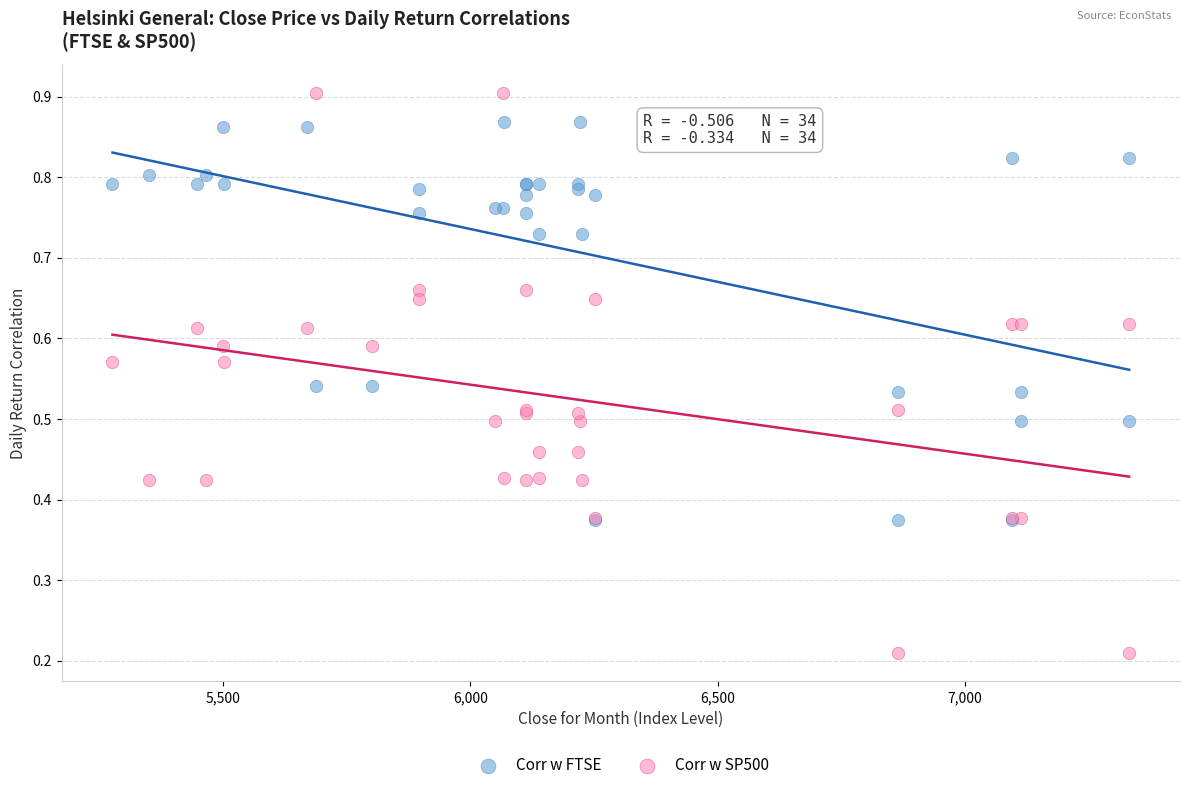

What are all the series names shown in the legend?

Corr w FTSE, Corr w SP500